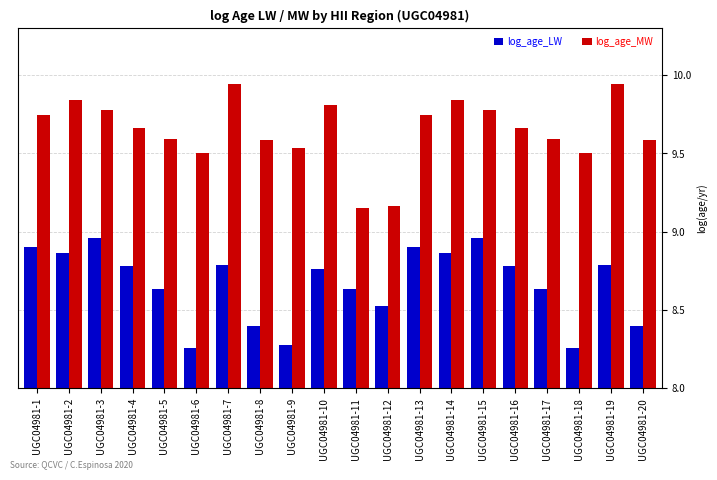

Between UGC04981-15 and UGC04981-17, which series saw the biggest shift?

log_age_LW